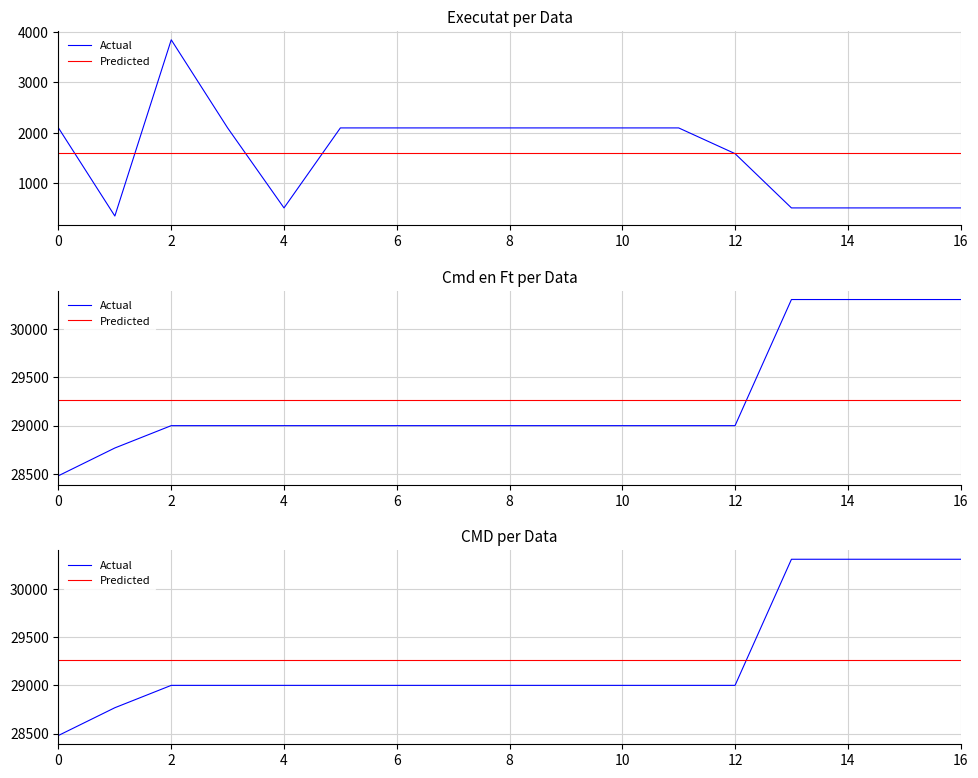

Where does the Actual series first go above 29000?

13